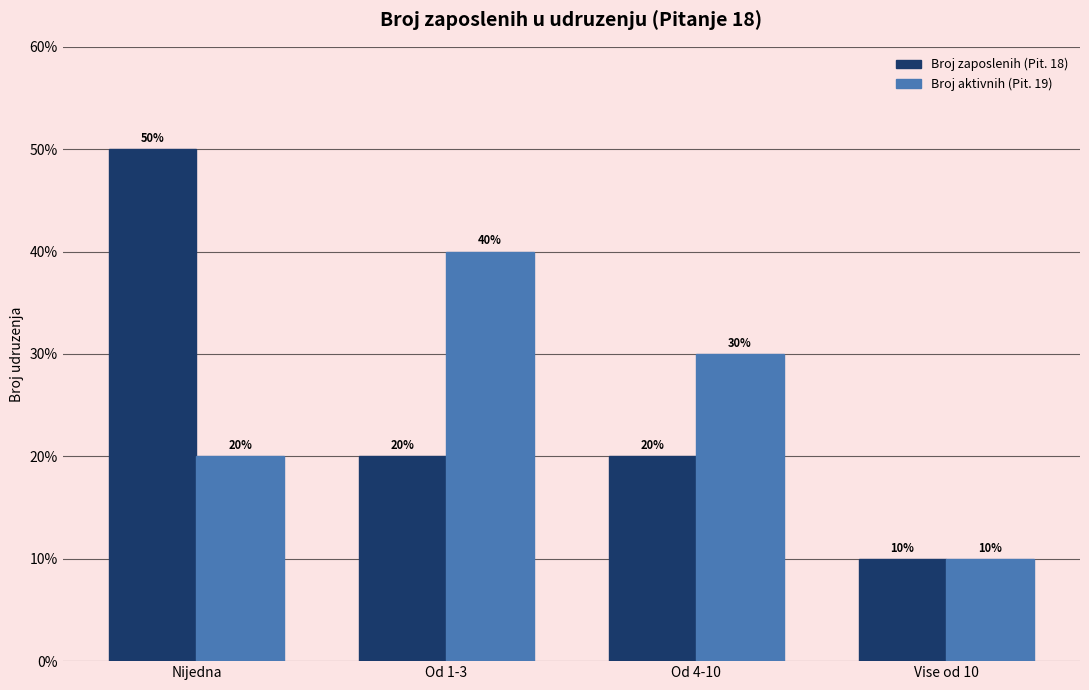

Reading left to right, extract all data points from this chart.

Broj zaposlenih (Pit. 18): Nijedna=5	Od 1-3=2	Od 4-10=2	Vise od 10=1
Broj aktivnih (Pit. 19): Nijedna=2	Od 1-3=4	Od 4-10=3	Vise od 10=1